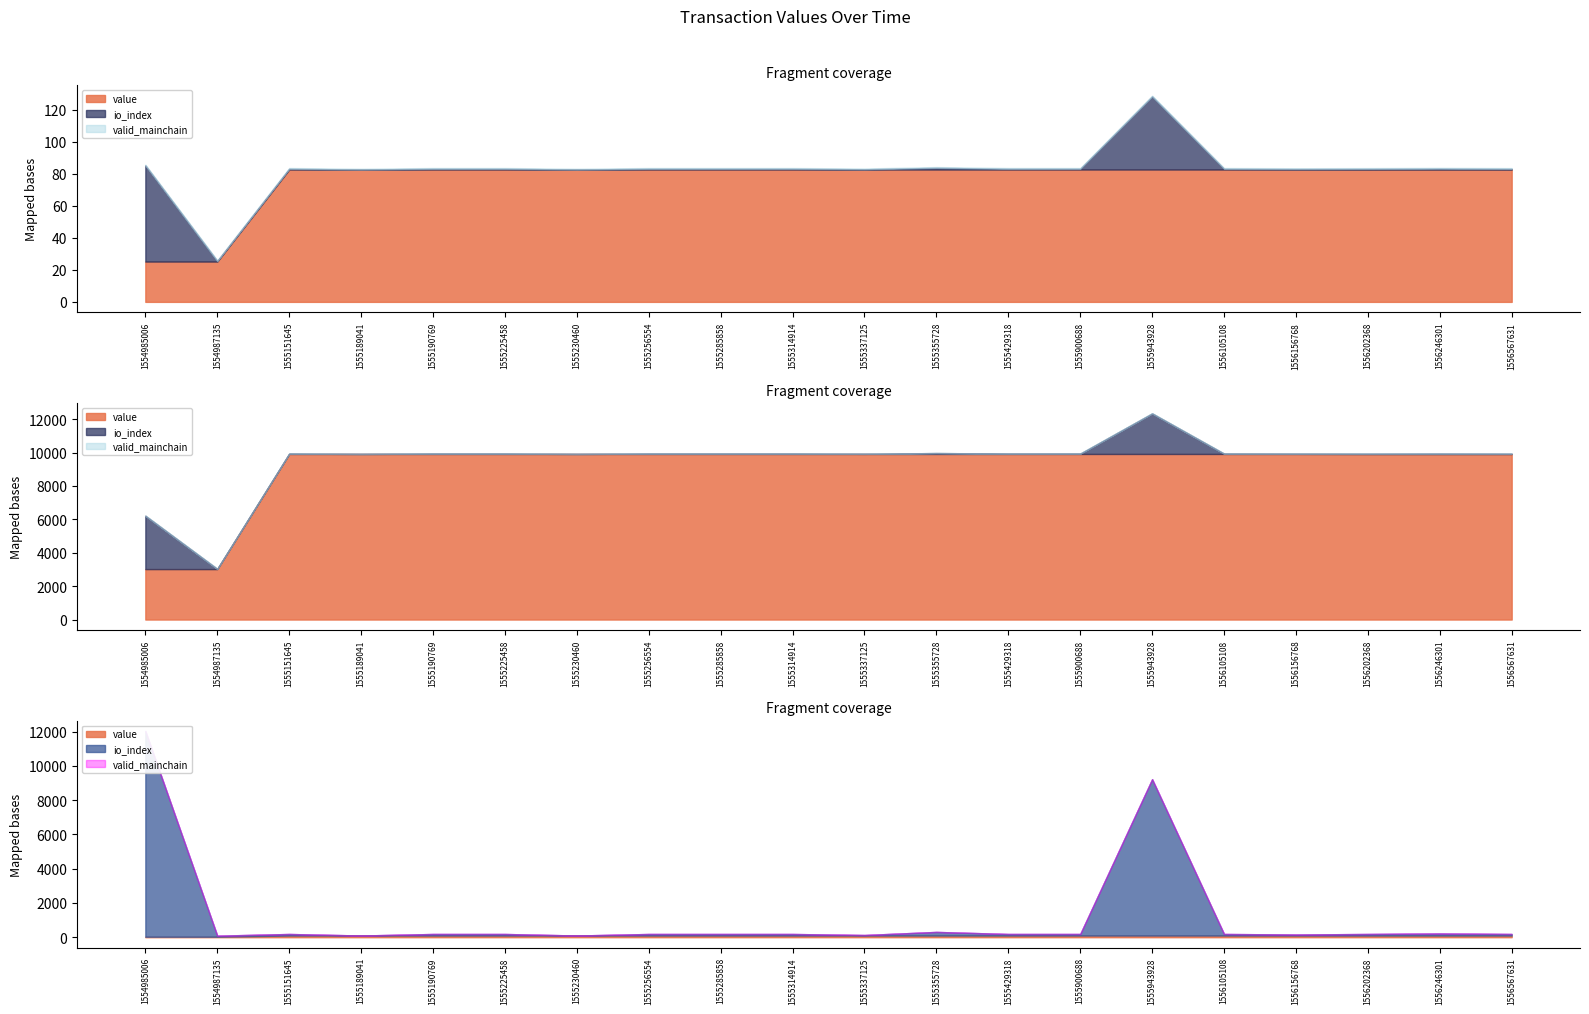

How many interior local peaks does the io_index series have?

4